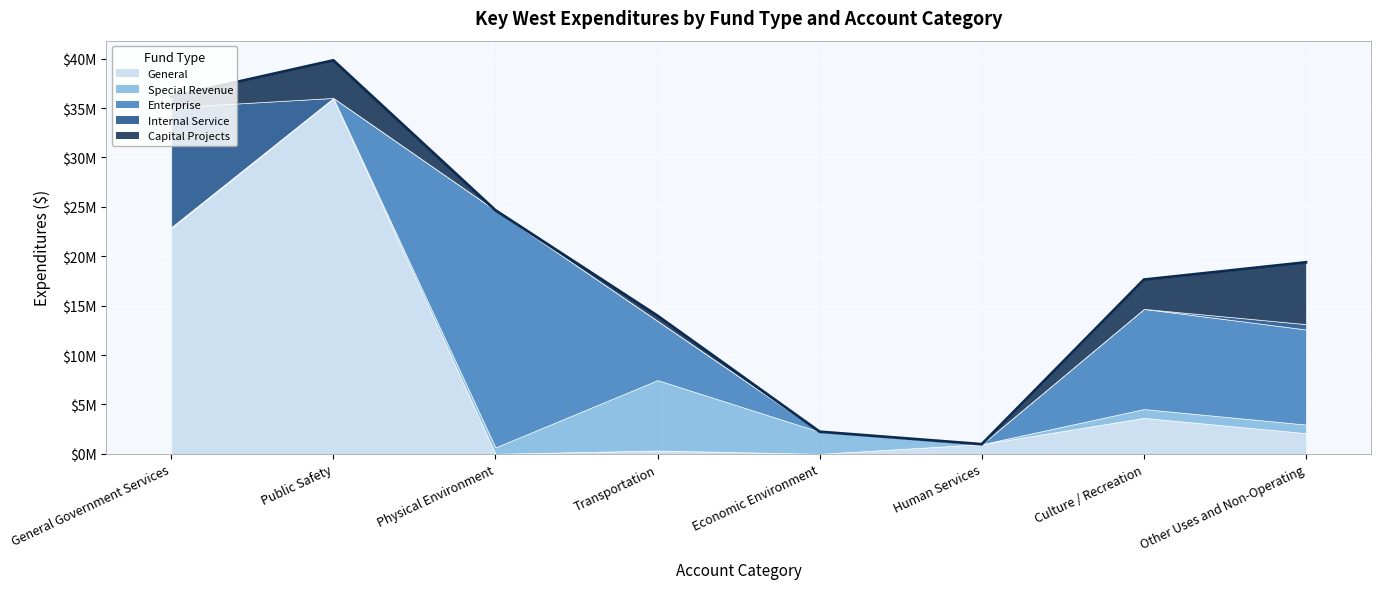

Between which two adjacent categories do Enterprise and Special Revenue first intersect?

Public Safety and Physical Environment